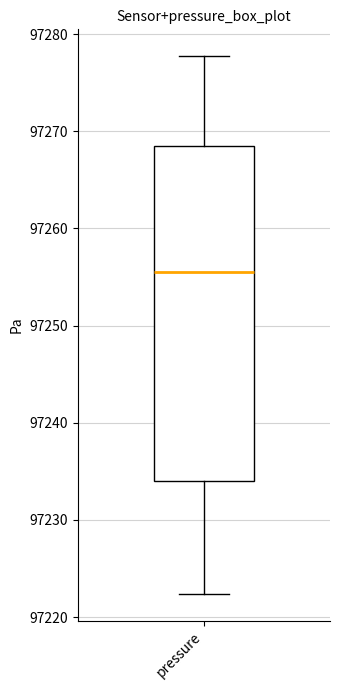

Read this box plot against the y-axis: the position of the median line, the range covered by the box, and the ends of both whiskers. The values are not printed on the chart, so give them approximately, as read against the axis.

median 97255, box 97234 to 97268, whiskers 97222 to 97278